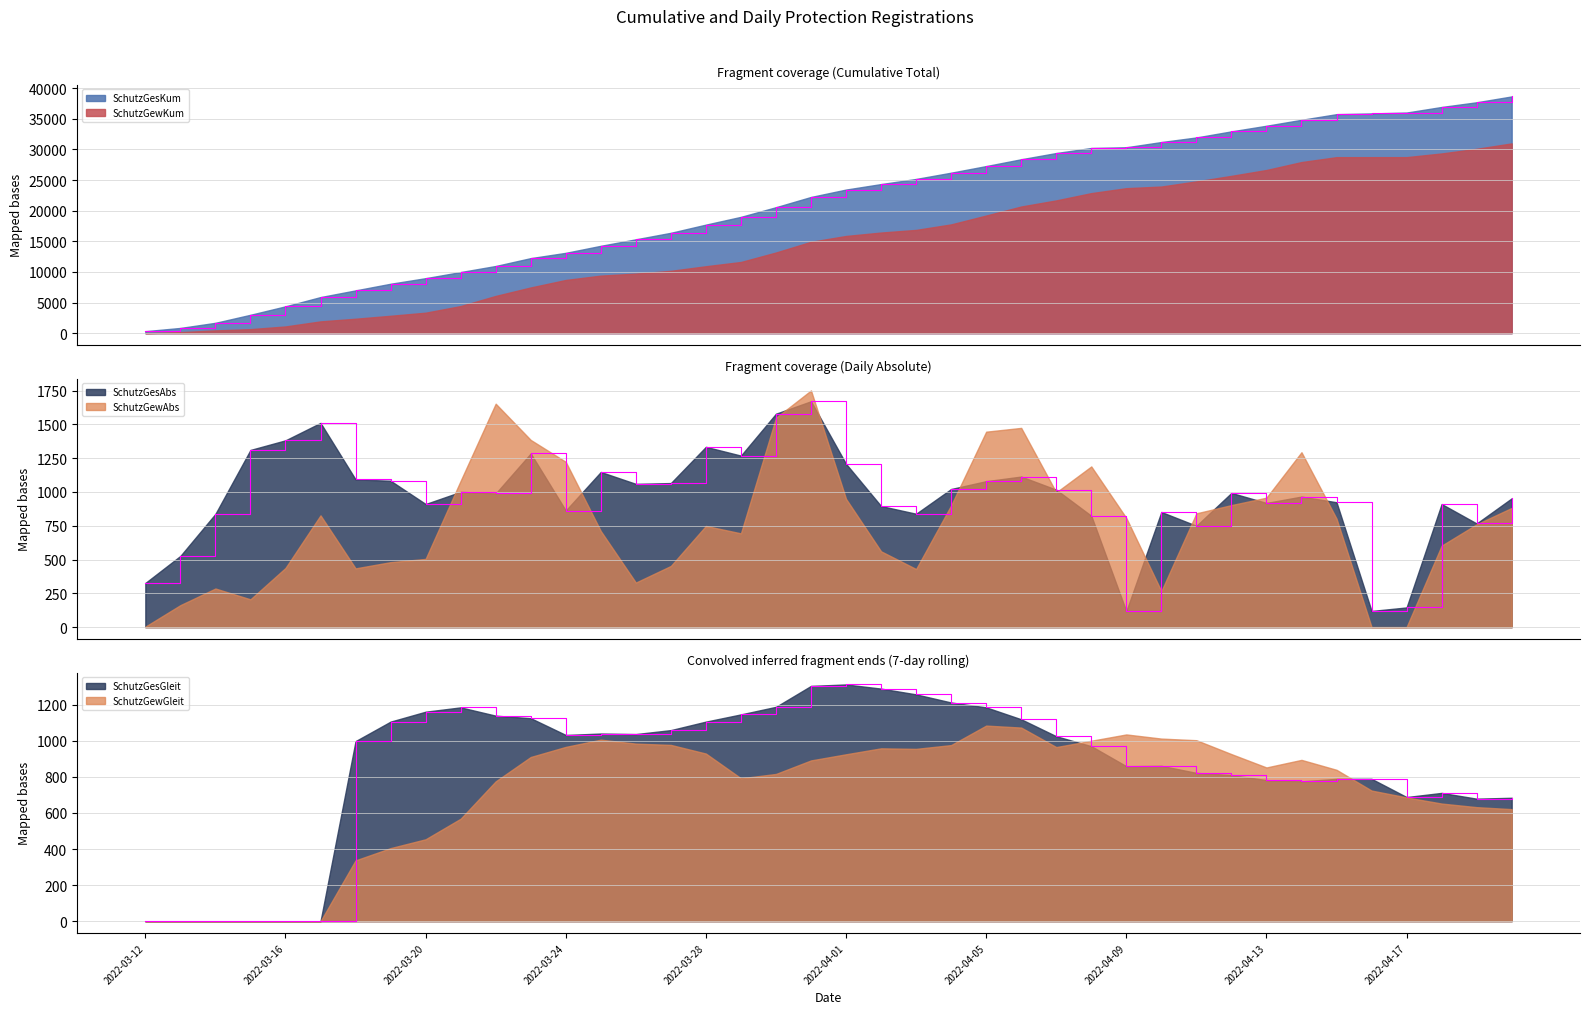

Does the chart have visible grid lines?

Yes